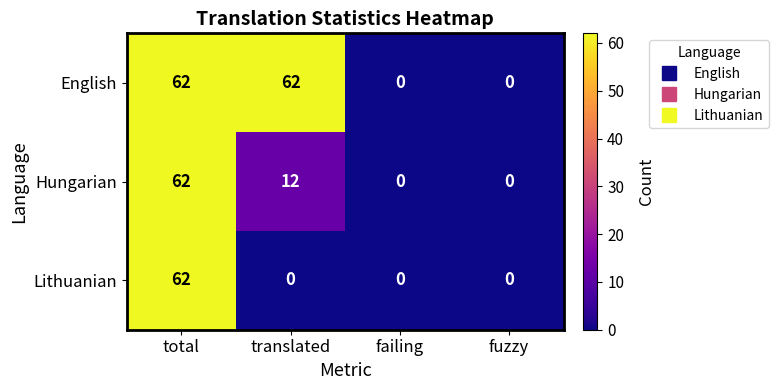

What is the average value of the Lithuanian series?

16